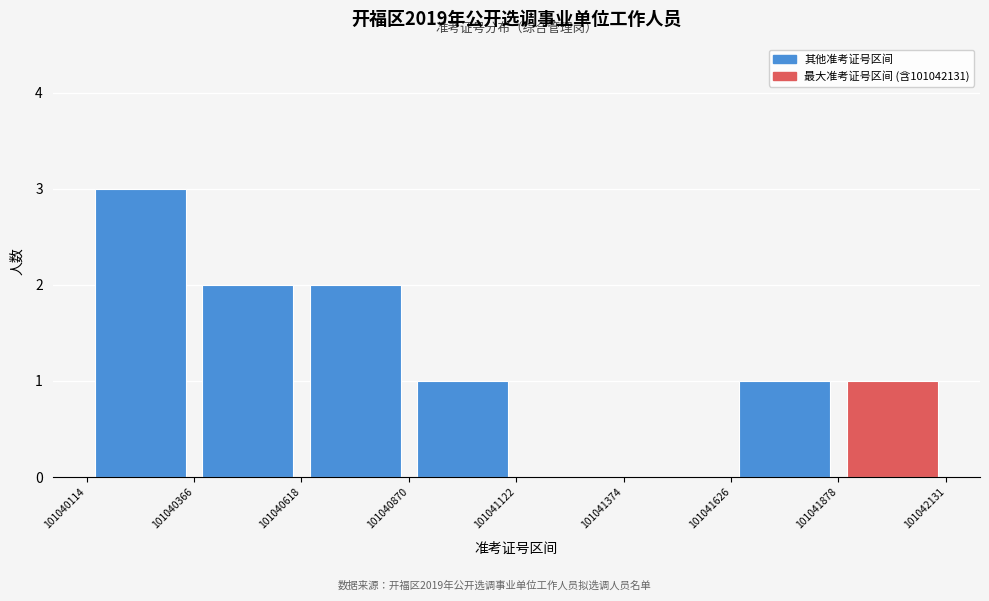

Reading left to right, transcribe this chart: for each bar, give the range it covers on the x-axis and its height. The values are not printed on the chart, so give them approximately, as read against the axis.

101040114 to 101040366: 3
101040366 to 101040618: 2
101040618 to 101040870: 2
101040870 to 101041122: 1
101041122 to 101041374: 0
101041374 to 101041626: 0
101041626 to 101041878: 1
101041878 to 101042131: 1